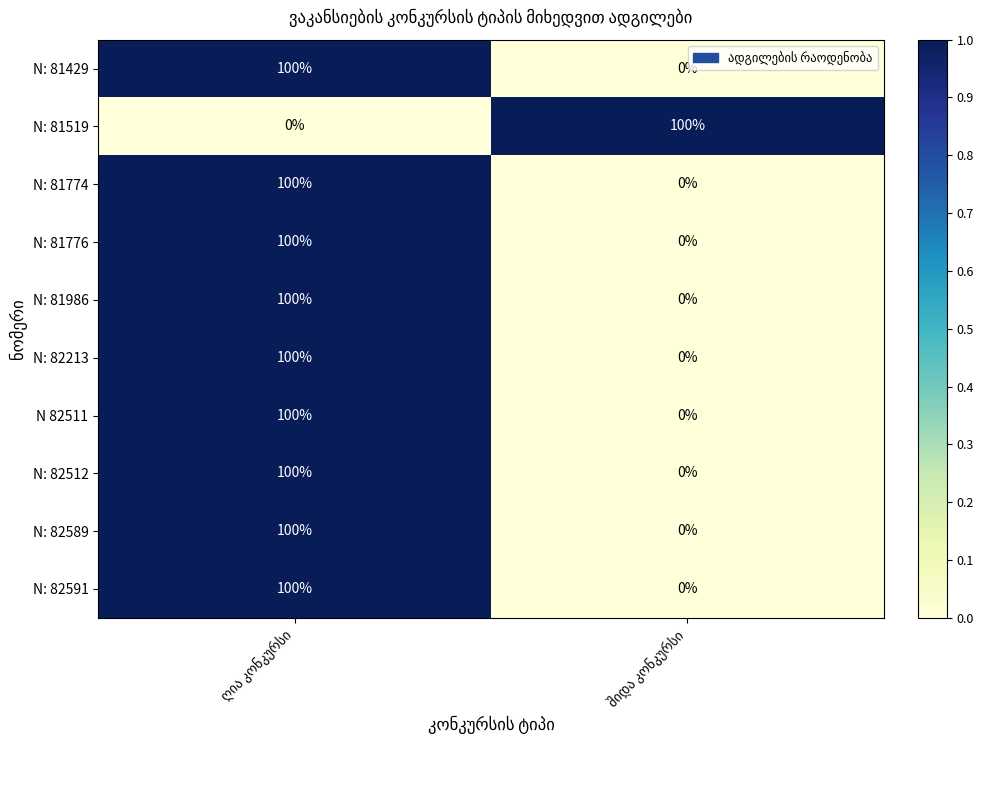

What is the difference between the maximum and minimum values in the N: 82589 series?

100